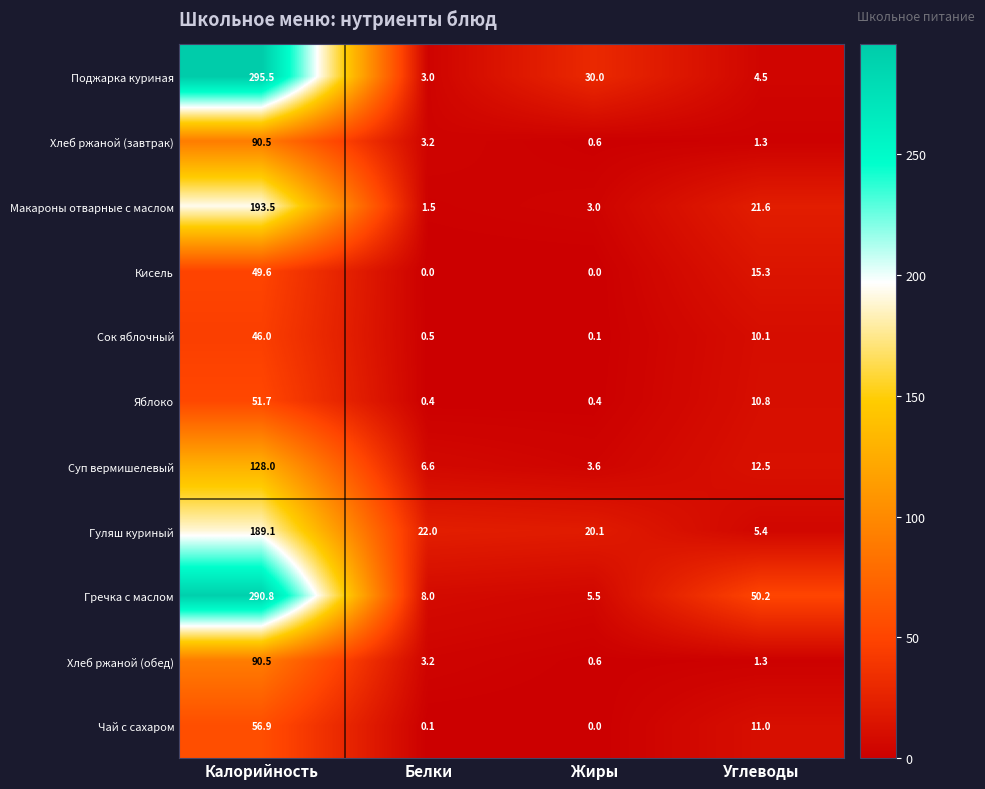

What is the greatest value displayed?

295.5